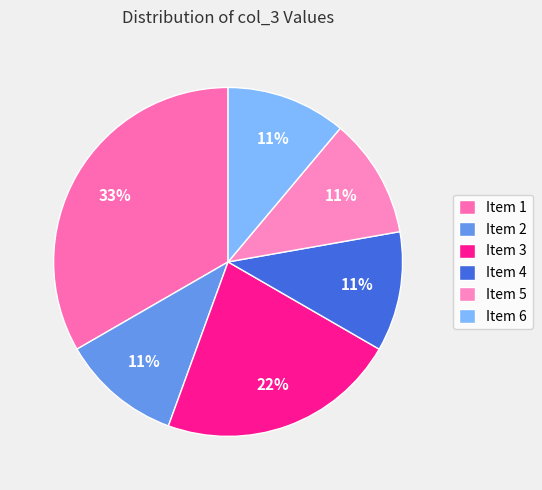

To the nearest percent, what is the difference between the Item 5 and Item 1 slice percentages?

22%